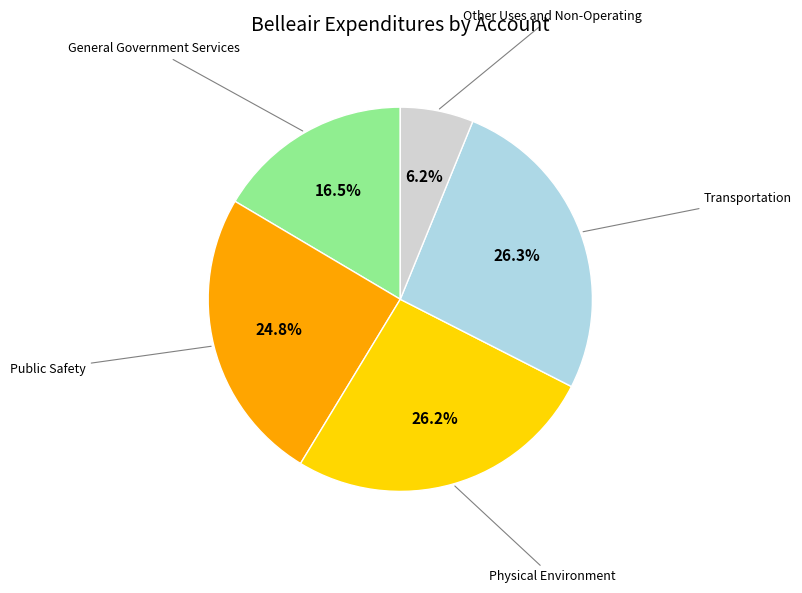

Is there any slice that represents more than half of the pie?

No